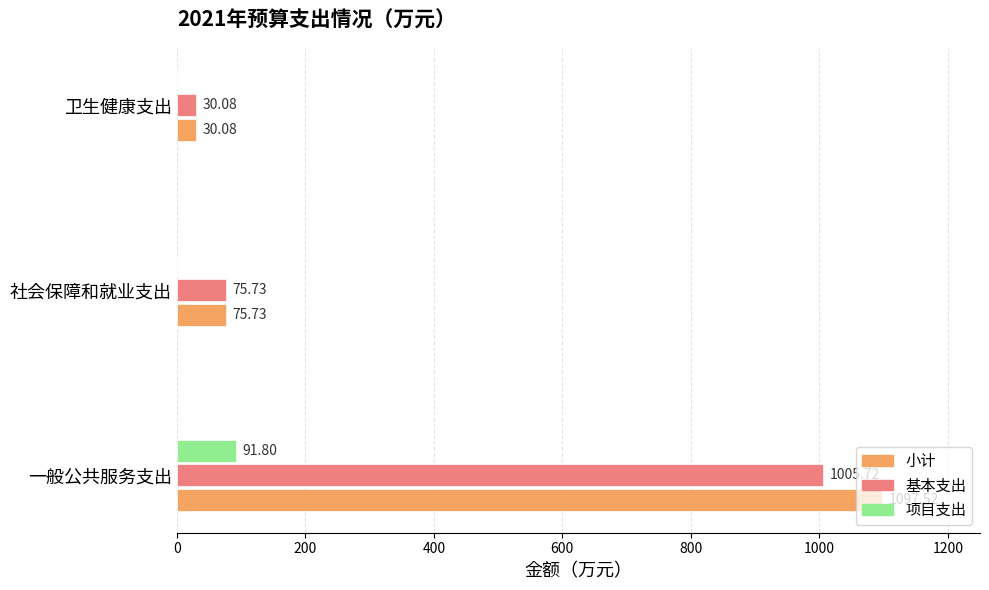

Which series has the largest total across all categories?

小计